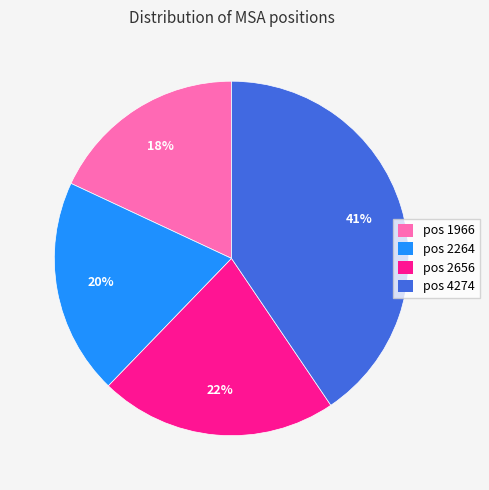

Does any single category account for the majority?

No